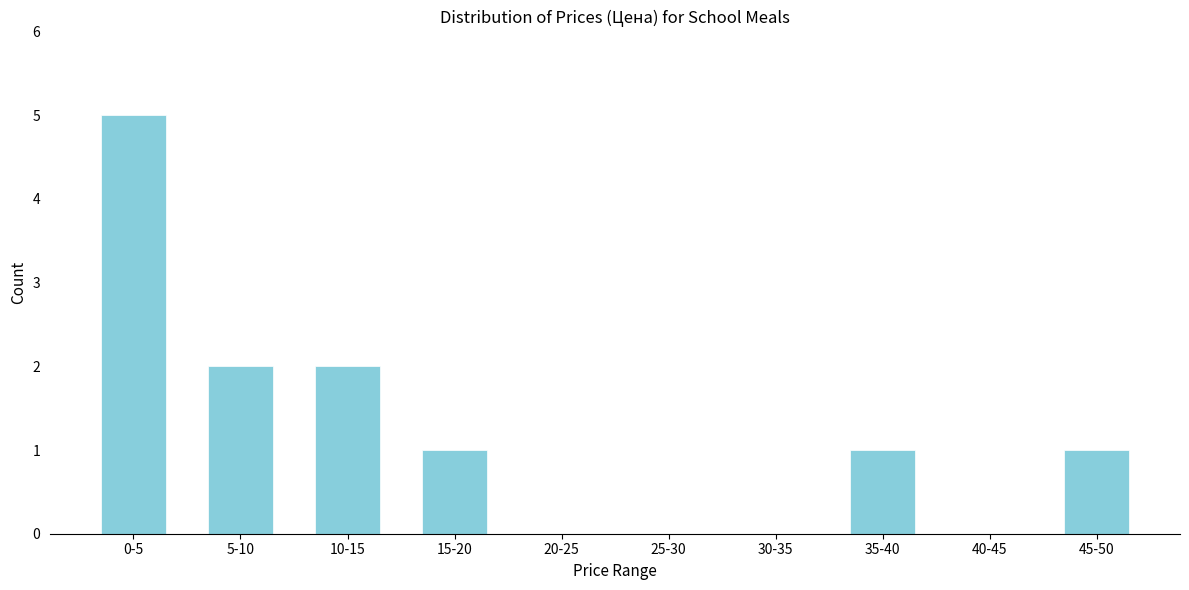

Reading left to right, extract all data points from this chart.

0-5=5	5-10=2	10-15=2	15-20=1	20-25=0	25-30=0	30-35=0	35-40=1	40-45=0	45-50=1